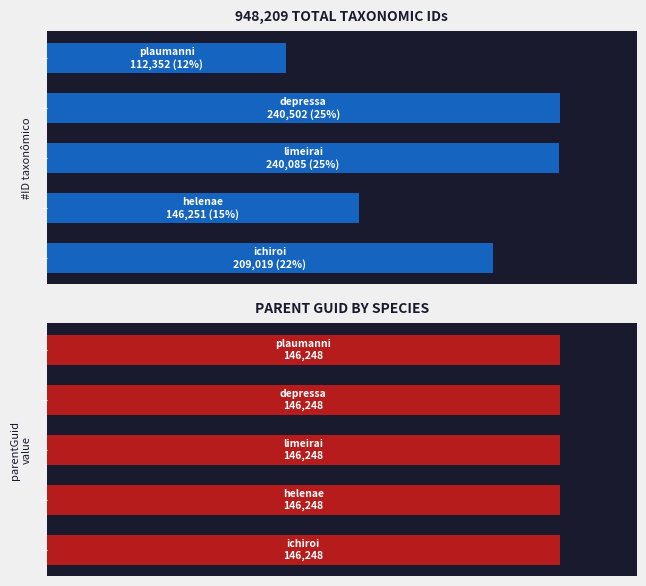

What is the average value of the ID taxonômico series?

189641.8